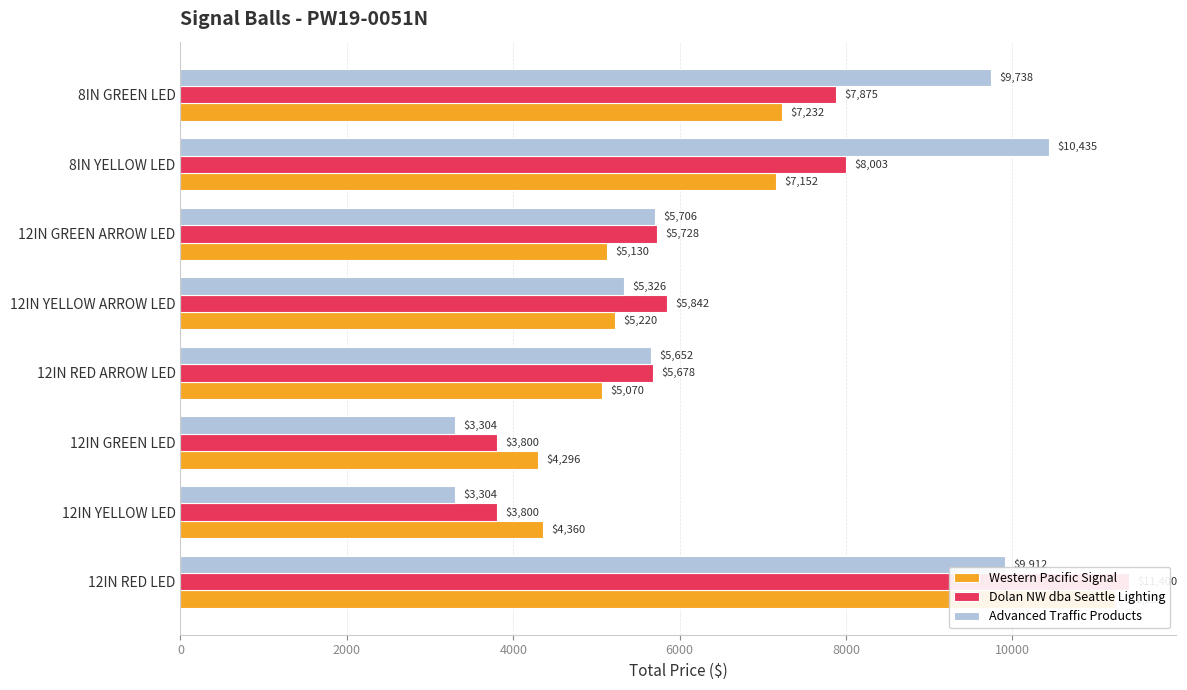

Is the value of Advanced Traffic Products at 12IN RED ARROW LED greater than the value of Dolan NW dba Seattle Lighting at 12IN GREEN LED?

Yes